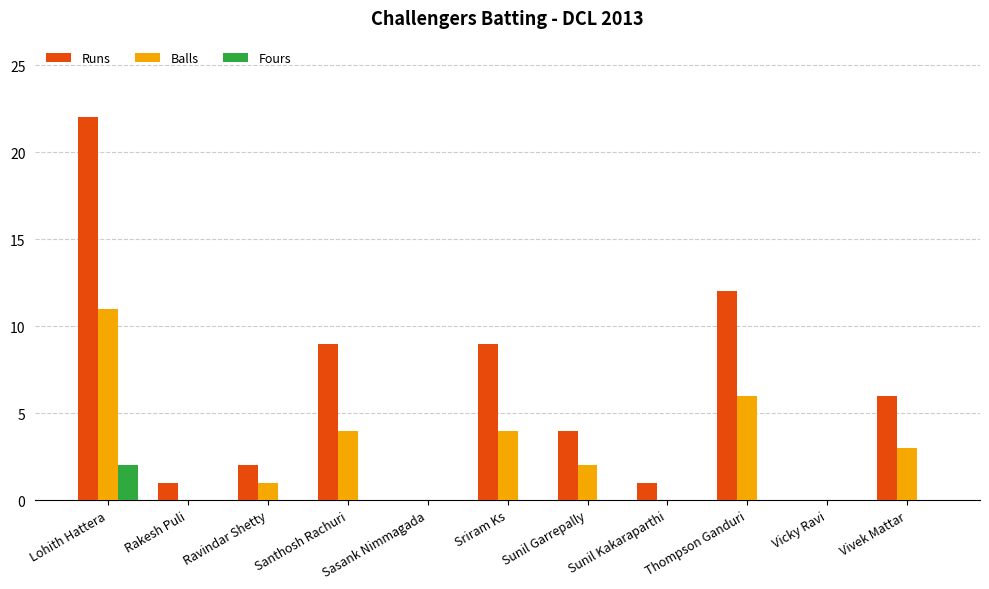

Which label corresponds to the largest value in the chart?

Lohith Hattera